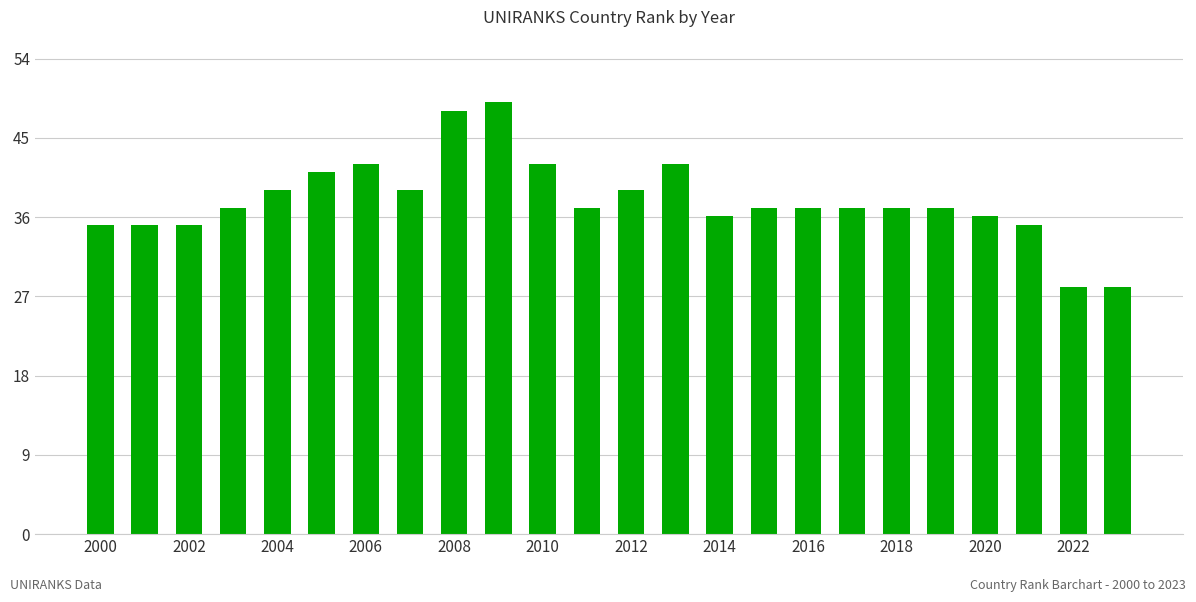

What is the sum of all values?

908